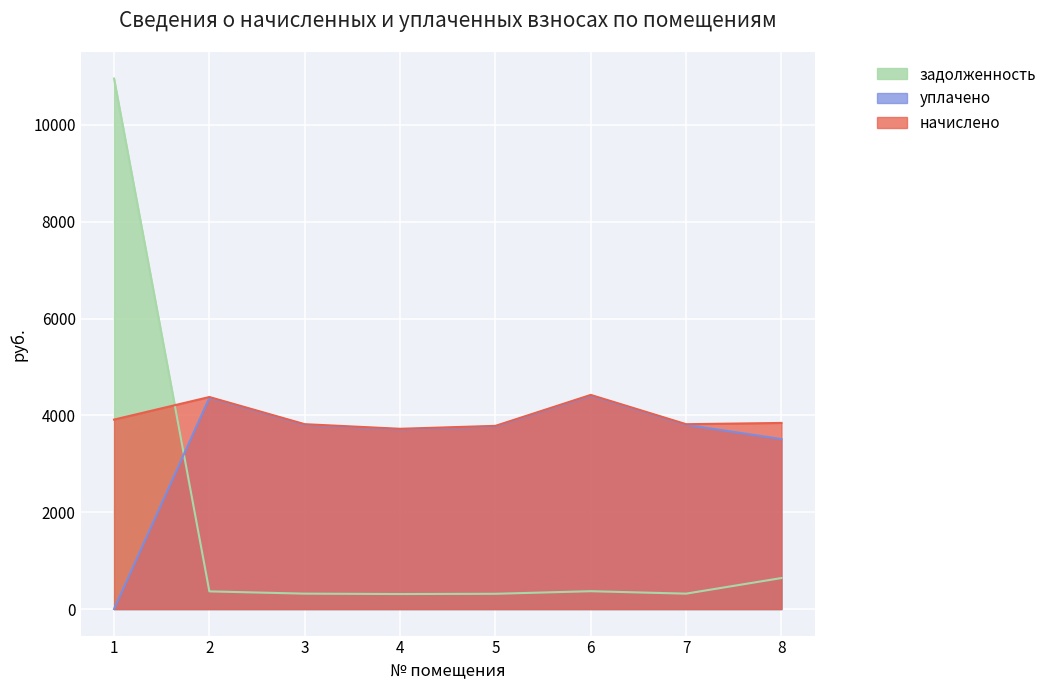

What are all the series names shown in the legend?

задолженность, уплачено, начислено